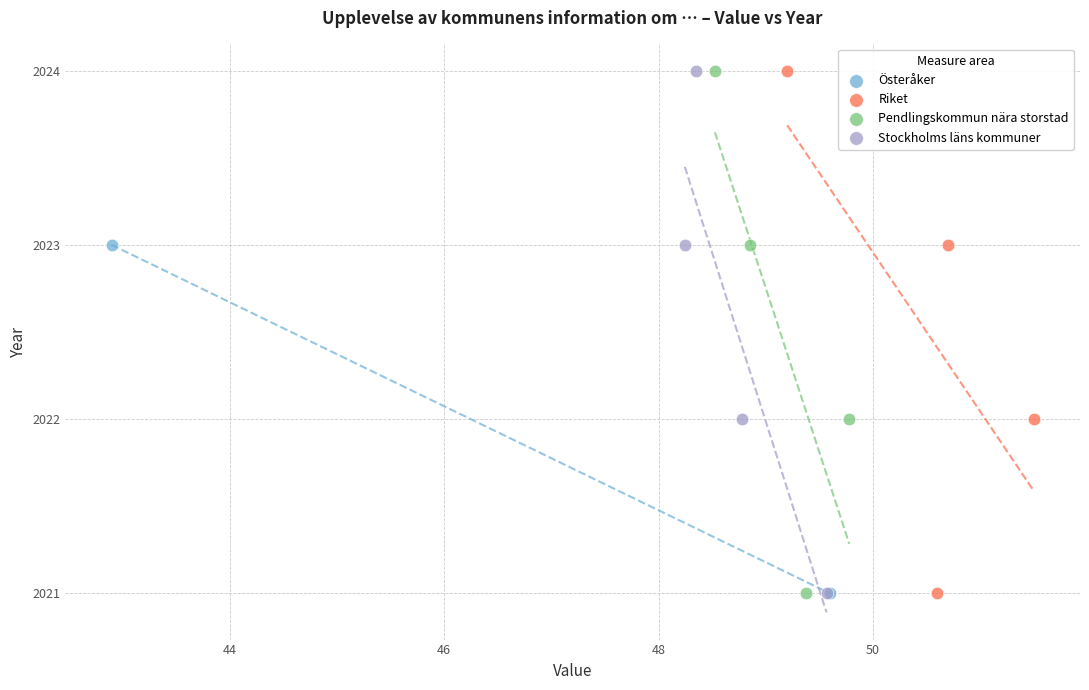

What are all the series names shown in the legend?

Österåker, Riket, Pendlingskommun nära storstad, Stockholms läns kommuner